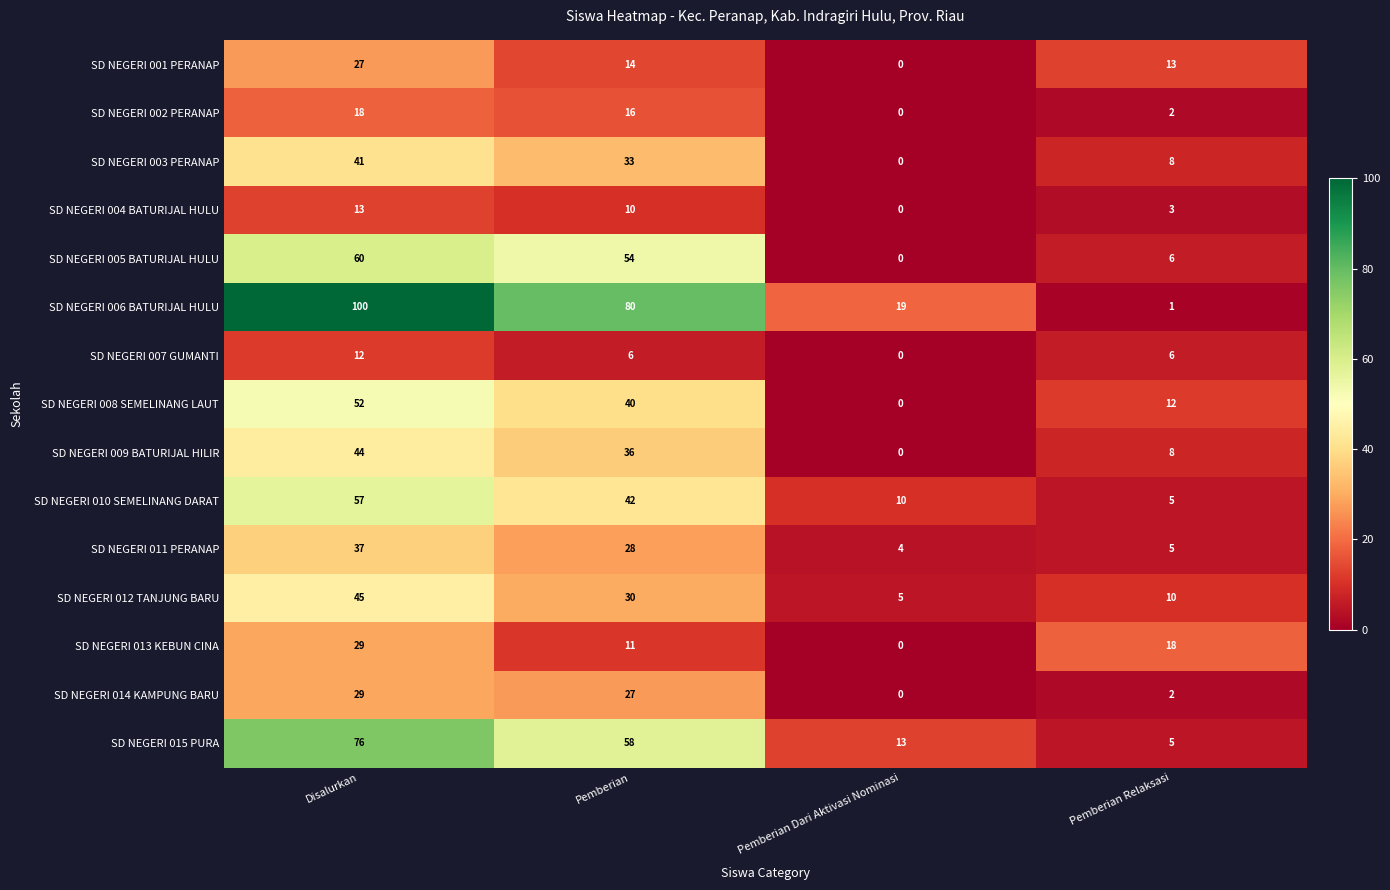

What is the sum of all SD NEGERI 004 BATURIJAL HULU values?

26